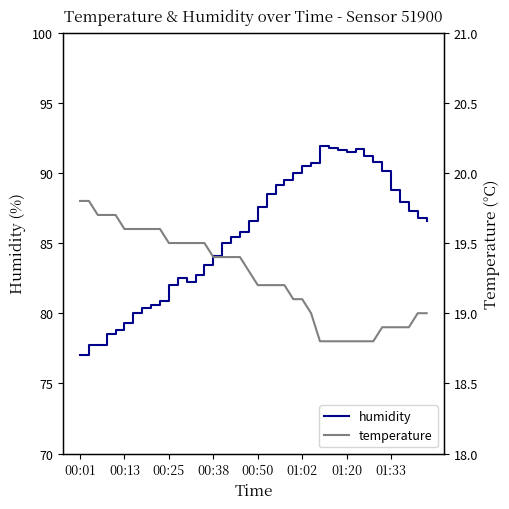

List the series in order of their peak value, highest first.

humidity, temperature